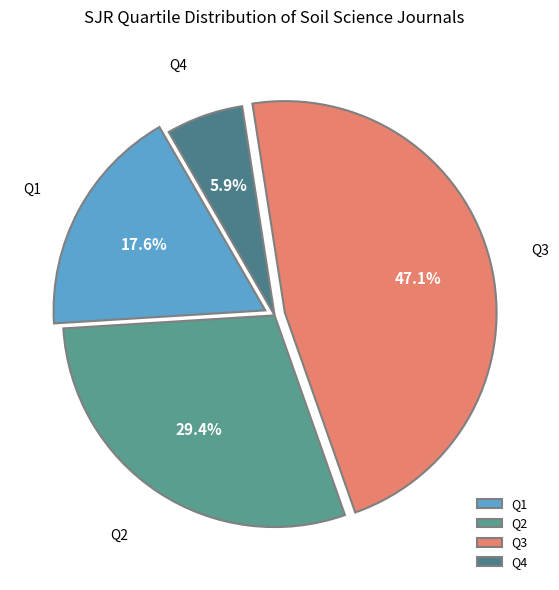

What percentage is the Q2 slice, to the nearest percent?

29%